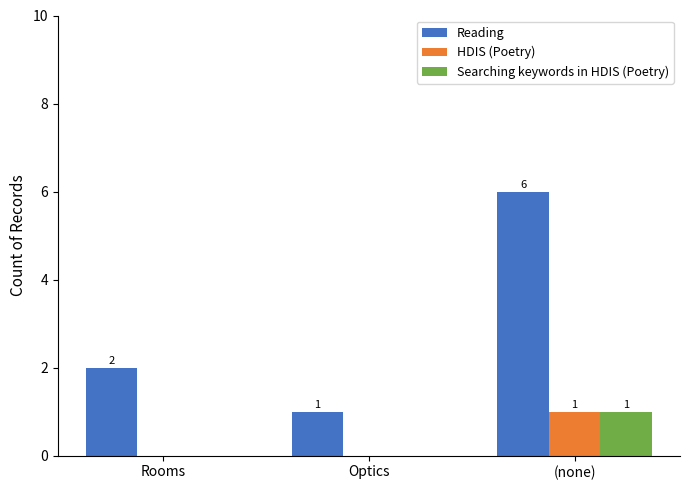

How many Searching keywords in HDIS (Poetry) values are between 0 and 1?

3